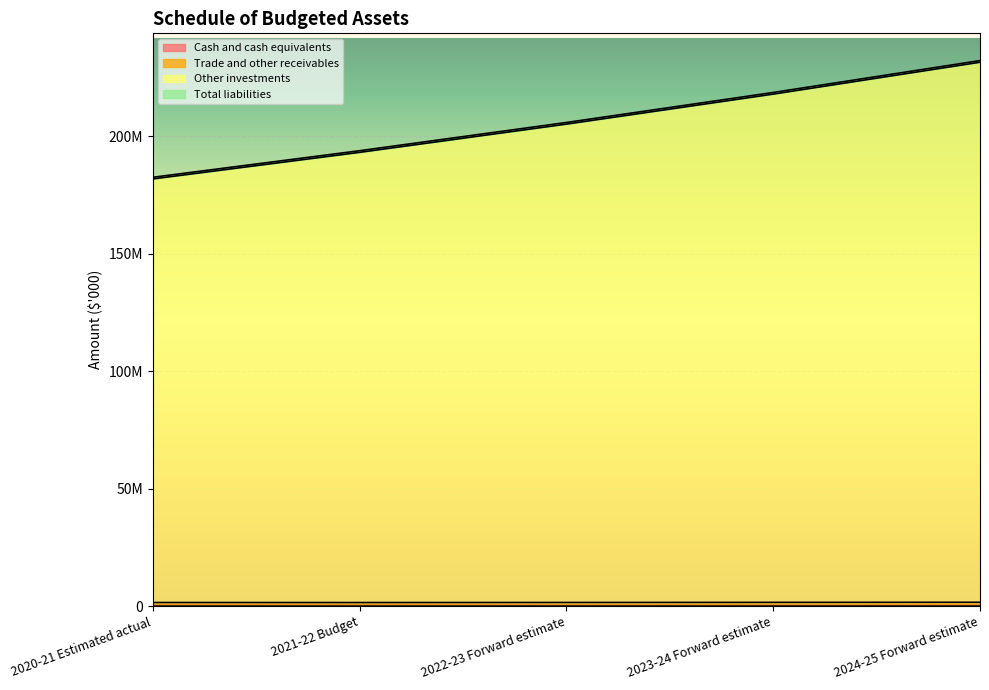

Rank the categories by Trade and other receivables value from highest to lowest.

2024-25 Forward estimate, 2023-24 Forward estimate, 2022-23 Forward estimate, 2020-21 Estimated actual, 2021-22 Budget